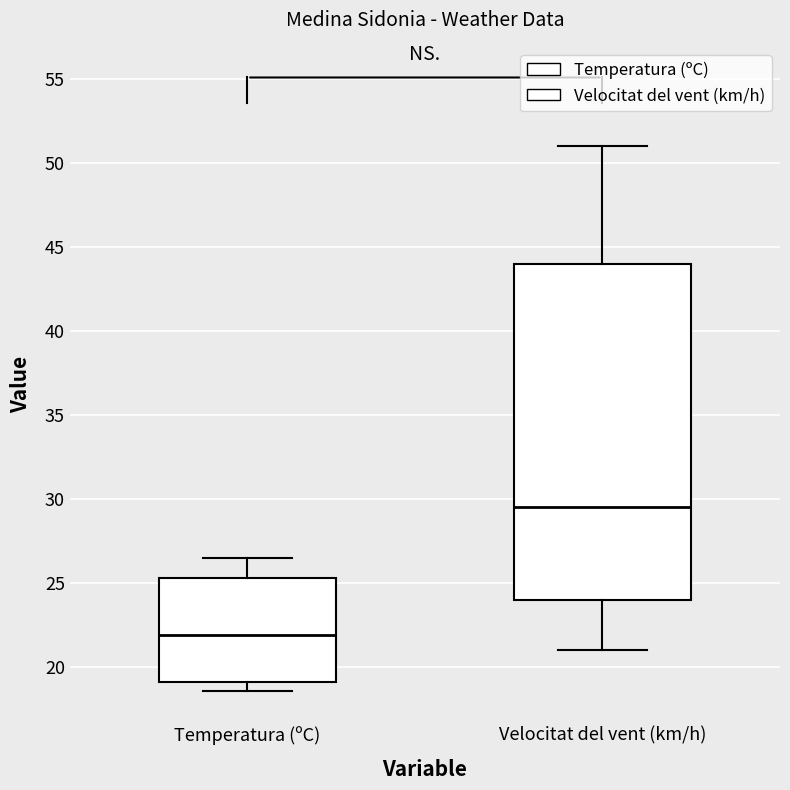

Reading left to right, read every box against the y-axis: the position of its median line, the range the box covers, and the ends of its whiskers. The values are not printed on the chart, so give them approximately, as read against the axis.

Temperatura (ºC): median 22.0, box 19.0 to 25.5, whiskers 18.5 to 26.5
Velocitat del vent (km/h): median 29.5, box 24.0 to 44.0, whiskers 21.0 to 51.0